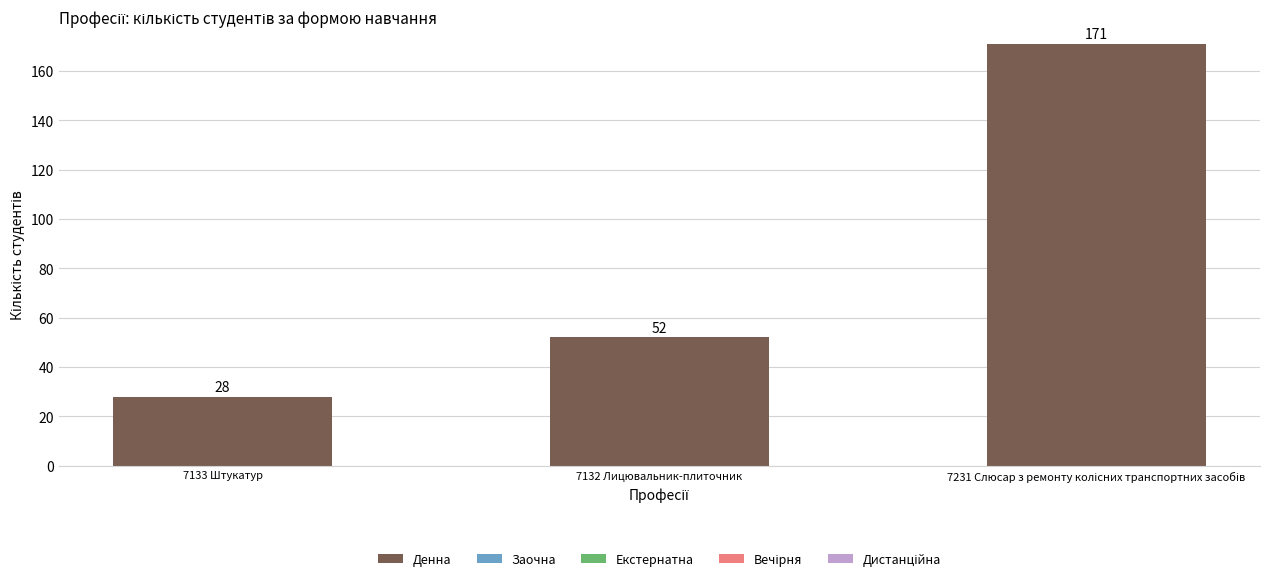

What is the difference between the second highest and minimum values?

24